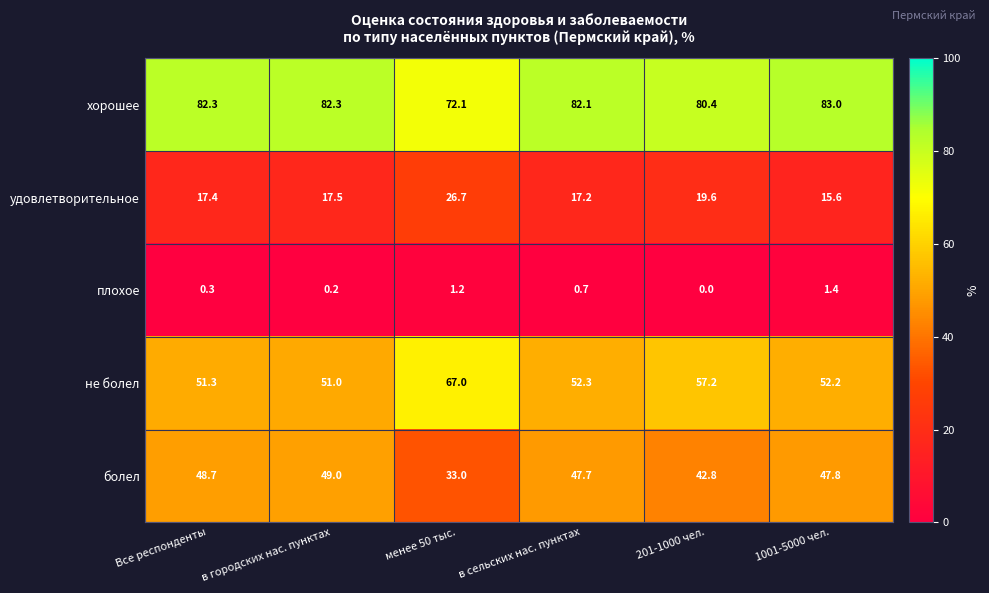

What is the total value across all series at Все респонденты?

200.0